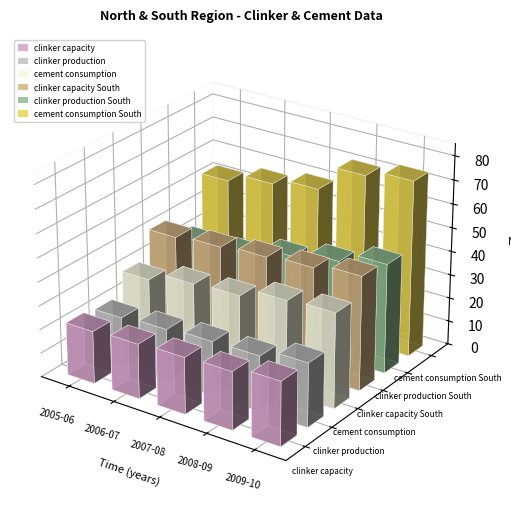

What is the maximum value for clinker capacity?

26.9